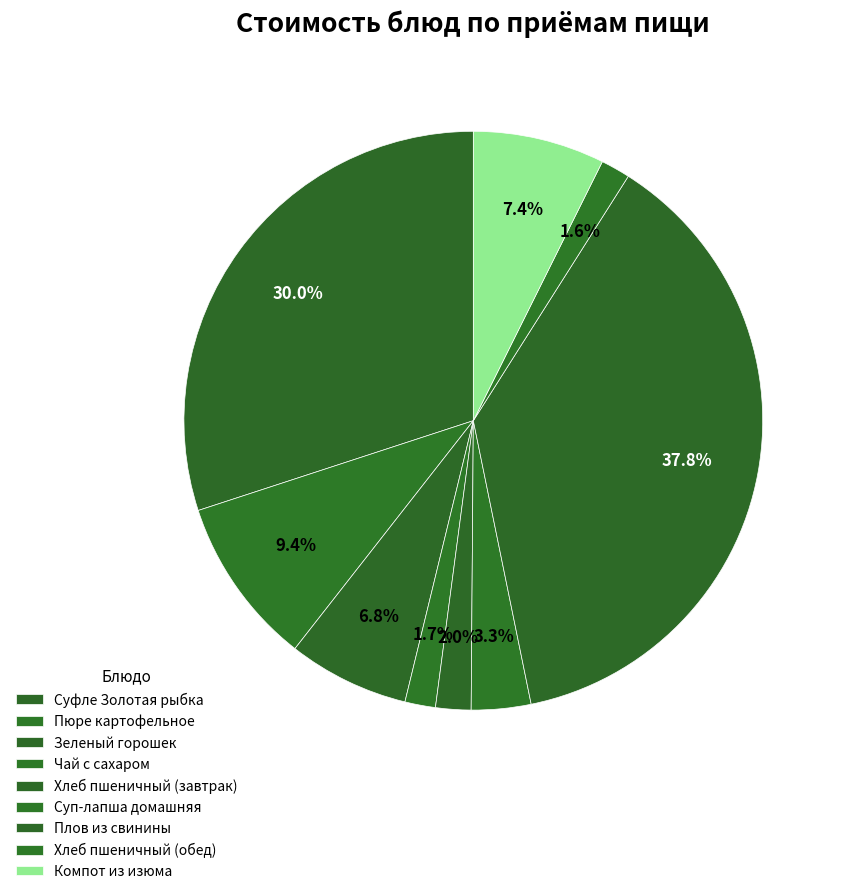

Is there any slice that represents more than half of the pie?

No